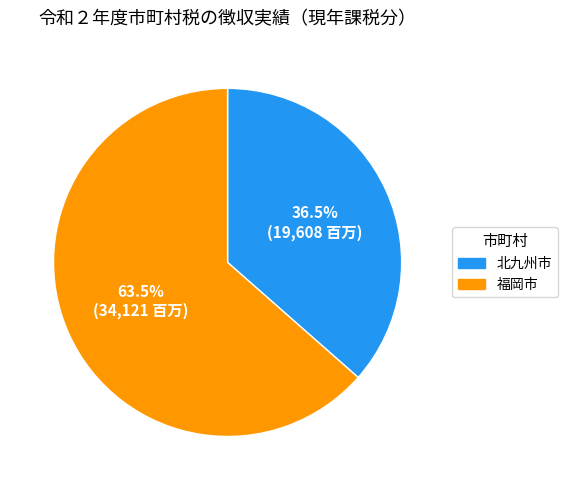

Is there any slice that represents more than half of the pie?

Yes